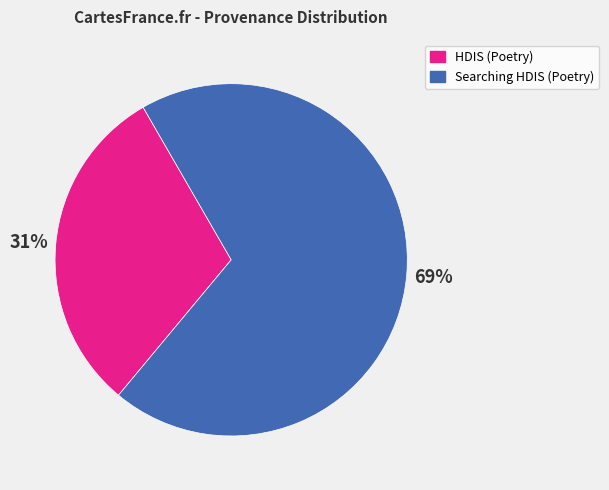

To the nearest percent, what is the average slice percentage?

50%